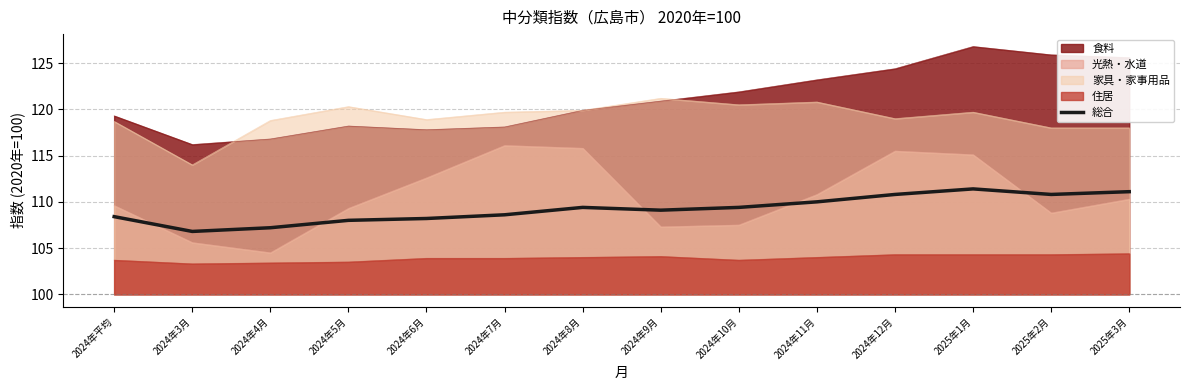

What is the change in value from 2024年7月 to 2025年3月?

+2.5